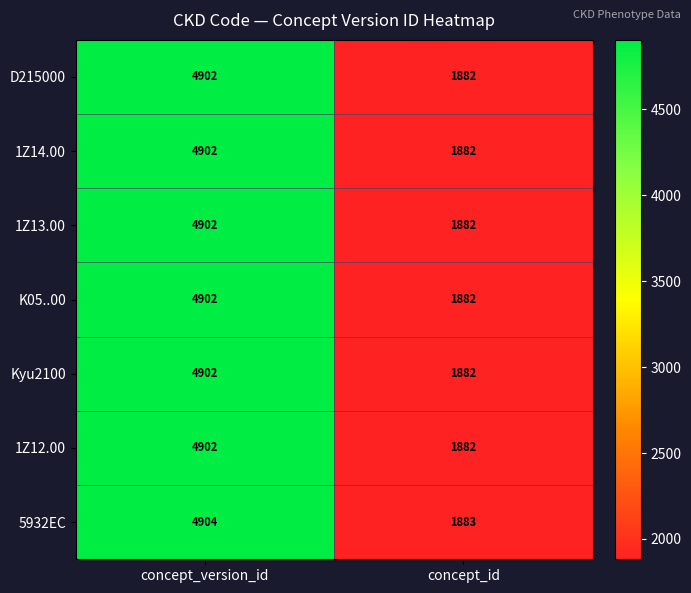

How many series are shown in this chart?

7